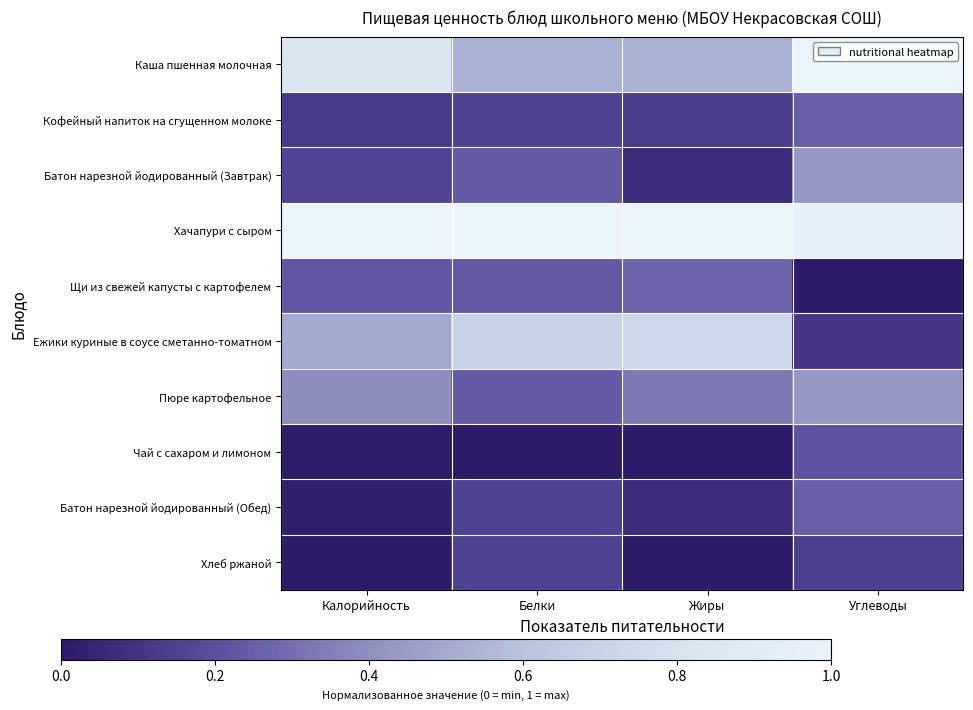

List the series in order of their peak value, lowest first.

Хлеб ржаной, Чай с сахаром и лимоном, Кофейный напиток на сгущенном молоке, Батон нарезной йодированный (Обед), Щи из свежей капусты с картофелем, Батон нарезной йодированный (Завтрак), Пюре картофельное, Ежики куриные в соусе сметанно-томатном, Каша пшенная молочная, Хачапури с сыром